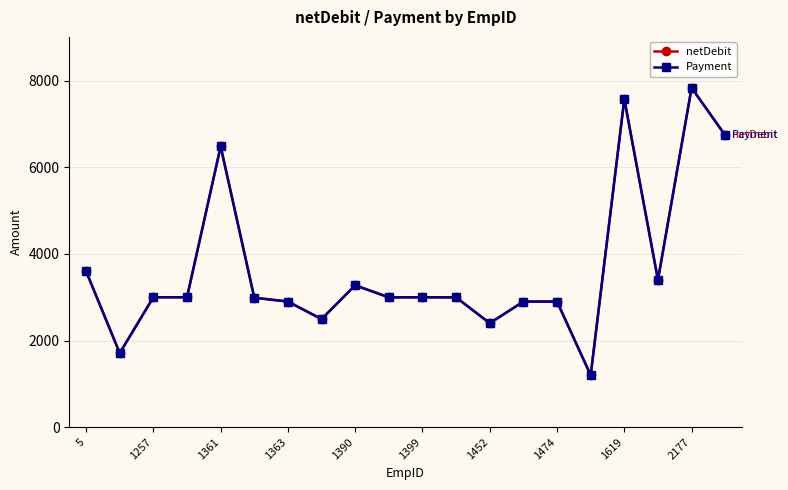

True or false: Payment and netDebit intersect in this chart.

False